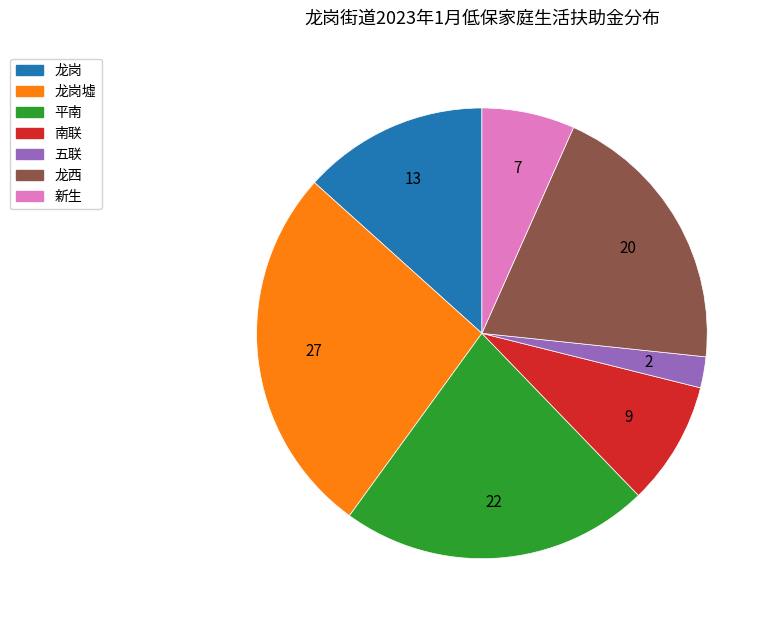

Is there a majority slice in this chart?

No